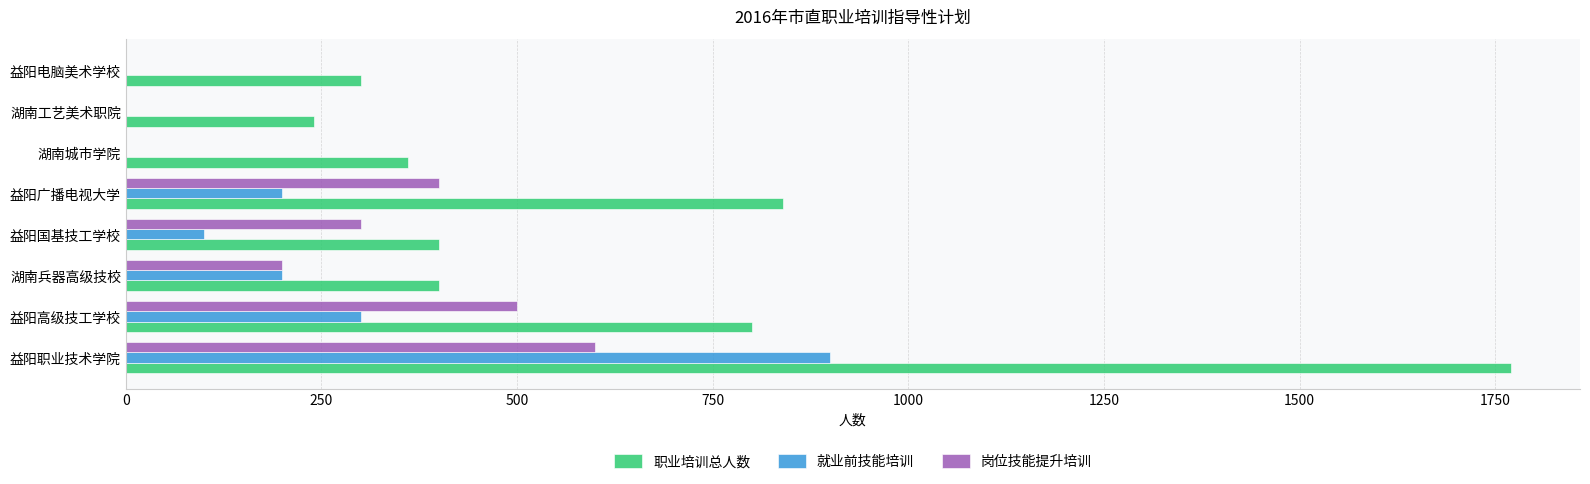

How many data points does each series have?

8